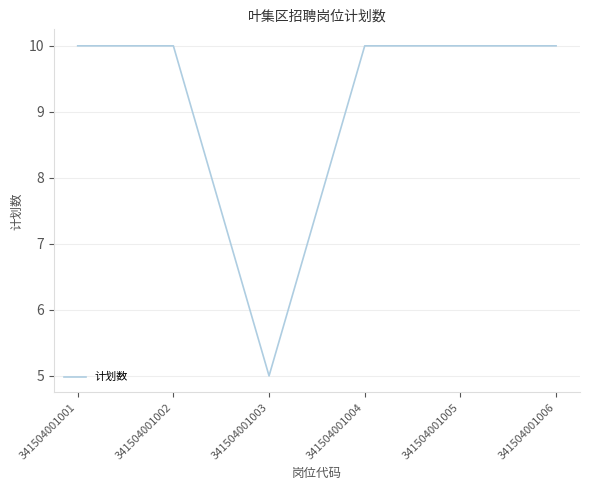

What is the smallest value displayed?

5